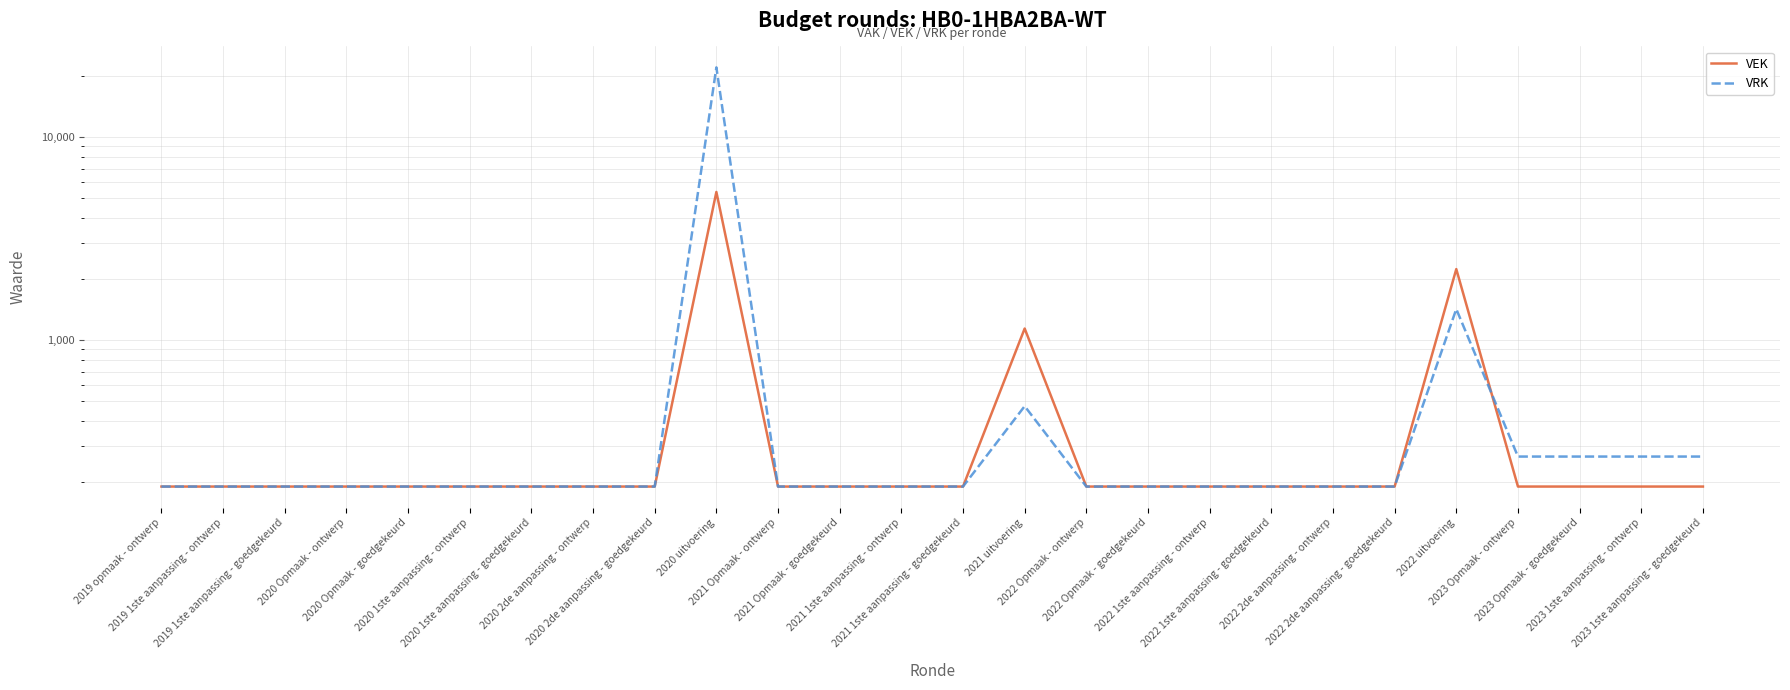

True or false: VEK has a value of 190 at 2022 1ste aanpassing - goedgekeurd.

True